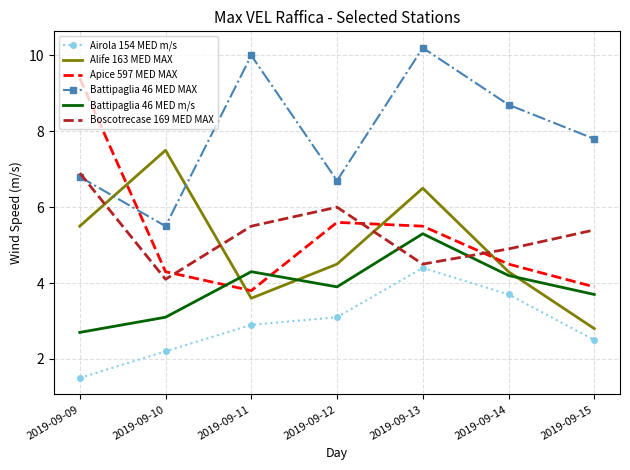

What is the difference between the maximum and minimum values in the Alife 163 MED MAX series?

4.7